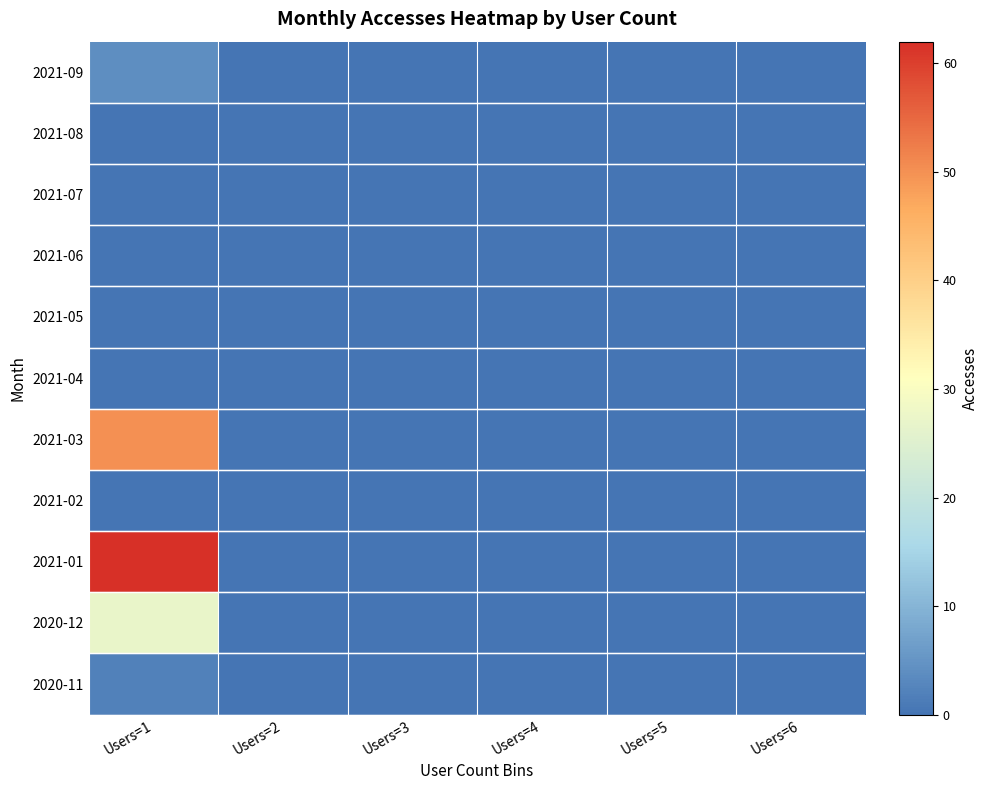

Reading left to right, transcribe all the data shown in this chart.

2020-11: Users=1=2	Users=2=0	Users=3=0	Users=4=0	Users=5=0	Users=6=0
2020-12: Users=1=27	Users=2=0	Users=3=0	Users=4=0	Users=5=0	Users=6=0
2021-01: Users=1=62	Users=2=0	Users=3=0	Users=4=0	Users=5=0	Users=6=0
2021-02: Users=1=0	Users=2=0	Users=3=0	Users=4=0	Users=5=0	Users=6=0
2021-03: Users=1=50	Users=2=0	Users=3=0	Users=4=0	Users=5=0	Users=6=0
2021-04: Users=1=0	Users=2=0	Users=3=0	Users=4=0	Users=5=0	Users=6=0
2021-05: Users=1=0	Users=2=0	Users=3=0	Users=4=0	Users=5=0	Users=6=0
2021-06: Users=1=0	Users=2=0	Users=3=0	Users=4=0	Users=5=0	Users=6=0
2021-07: Users=1=0	Users=2=0	Users=3=0	Users=4=0	Users=5=0	Users=6=0
2021-08: Users=1=0	Users=2=0	Users=3=0	Users=4=0	Users=5=0	Users=6=0
2021-09: Users=1=4	Users=2=0	Users=3=0	Users=4=0	Users=5=0	Users=6=0